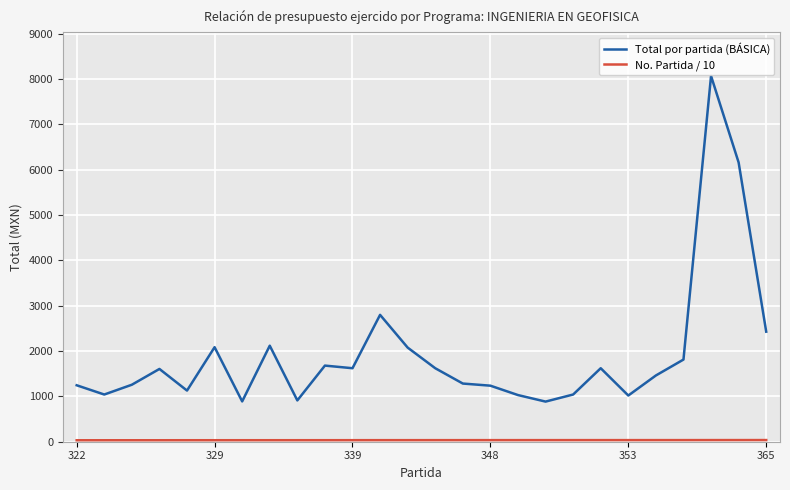

Which series has the largest total across all categories?

Total por partida (BÁSICA)